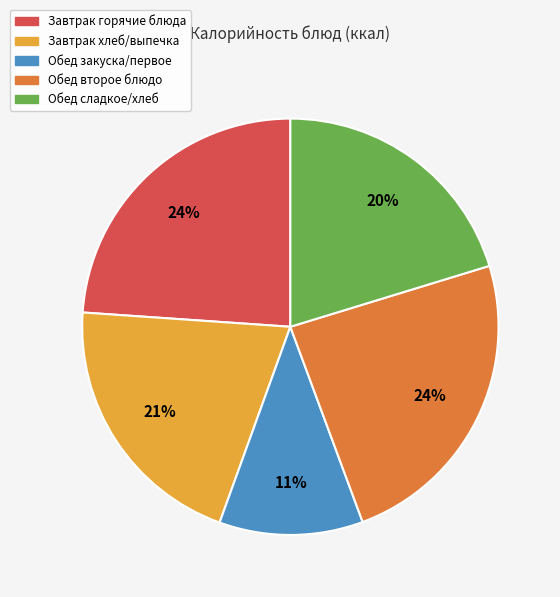

To the nearest percent, what is the average slice percentage?

20%